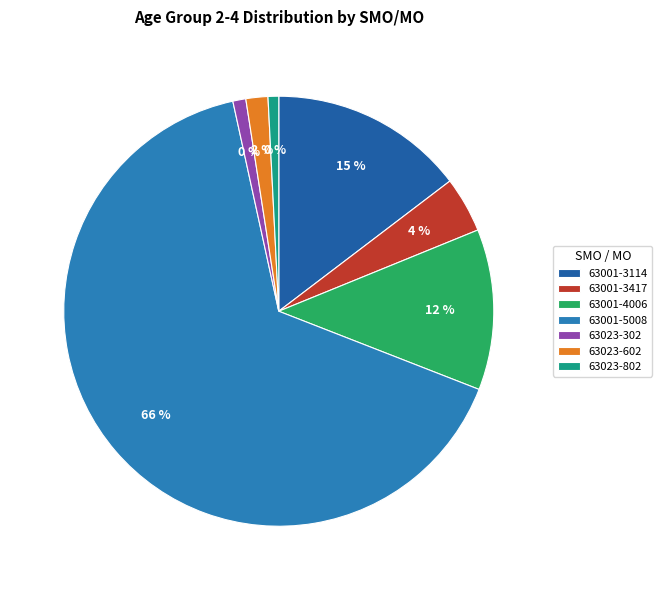

Is it true that 63023-802 is 1% of the pie?

True